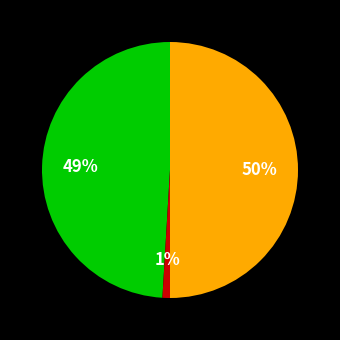

To the nearest percent, what is the difference between the largest and smallest slice percentages?

49%